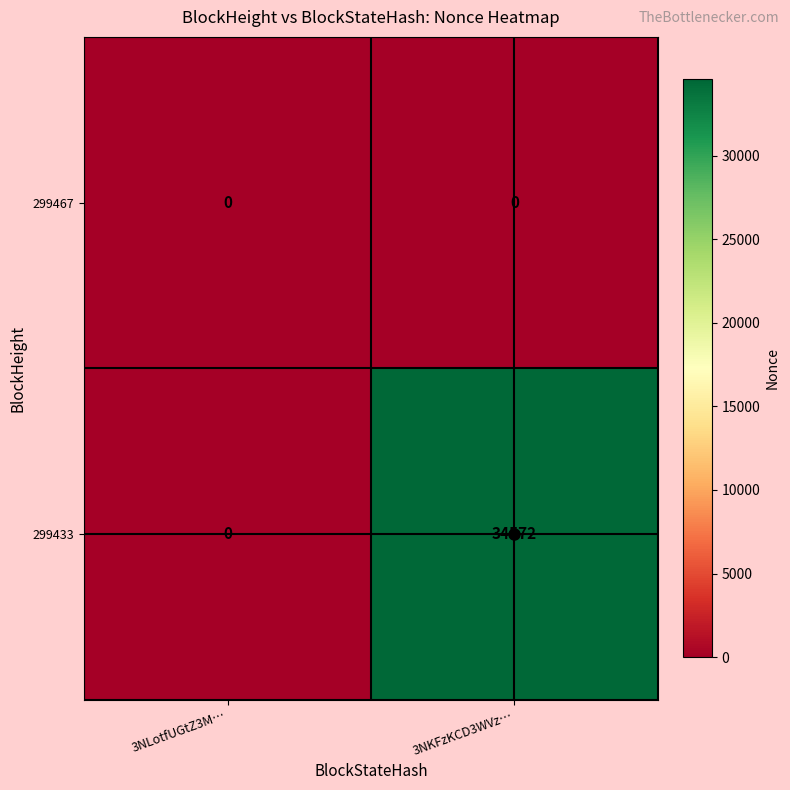

What is the difference between the highest and lowest values at 3NKFzKCD3WVz…?

34572